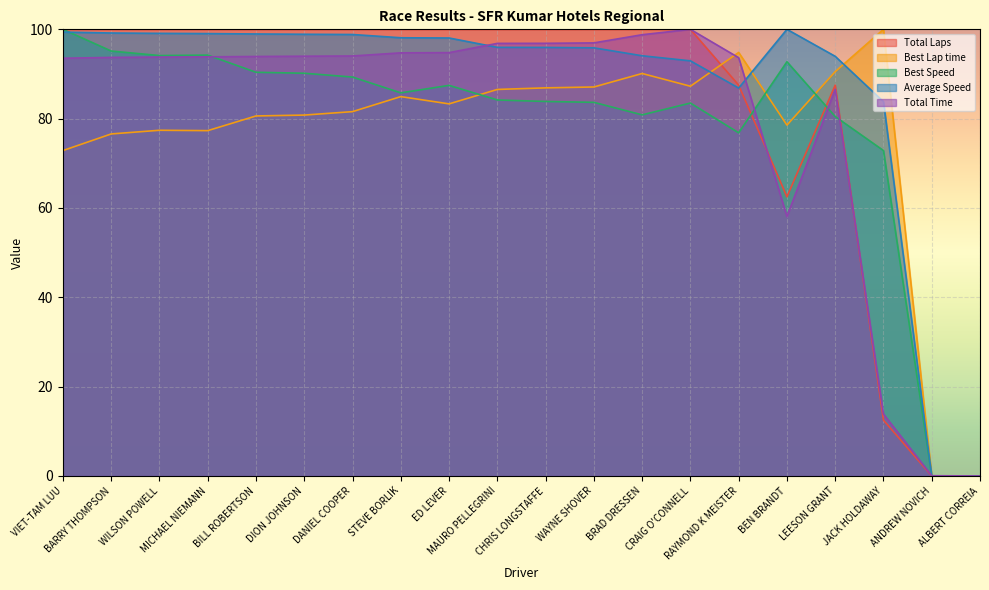

How many times do Best Speed and Best Lap time cross each other?

3